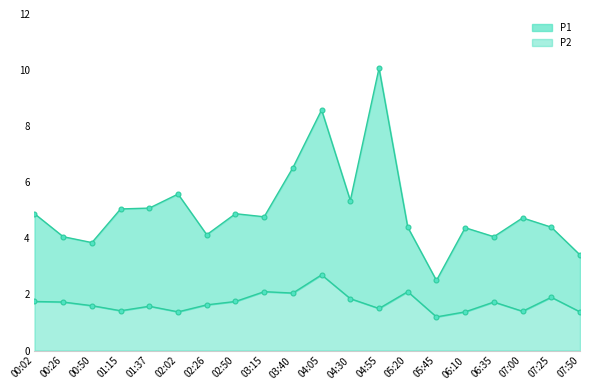

Which series has the largest range (max minus min)?

P1 line